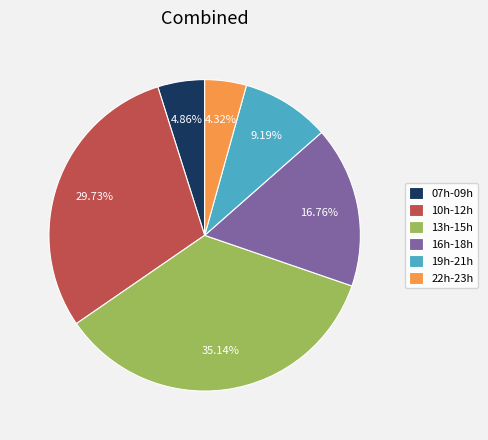

Do 10h-12h and 16h-18h together represent more than half of the pie?

No